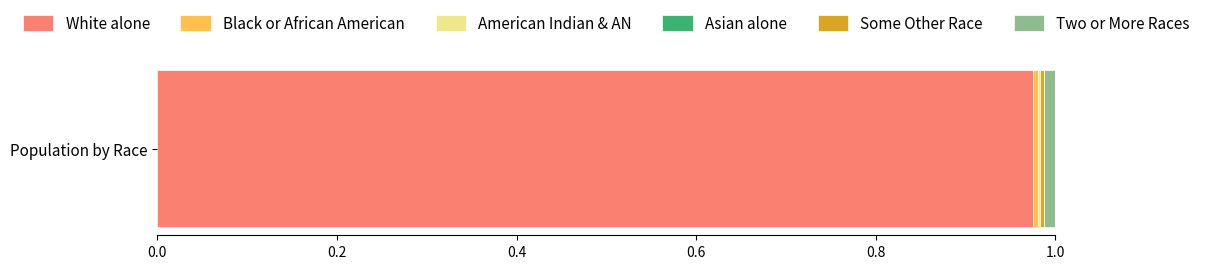

Which series has the largest range (max minus min)?

White alone